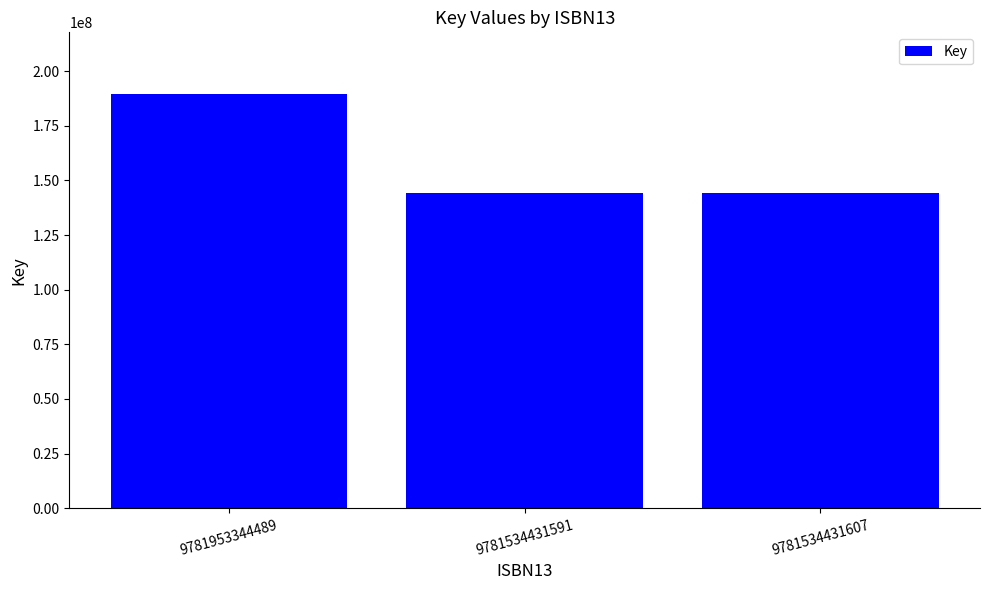

What is the value of the 1st bar from the left?

189307118